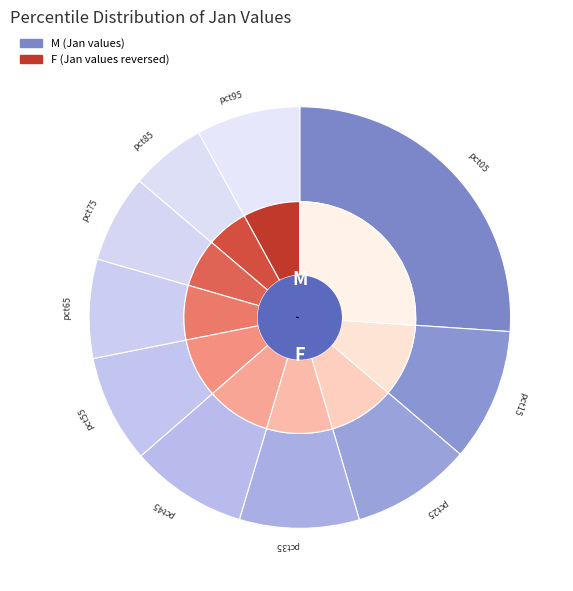

What percentage is NOT represented by pct55?

91.7%